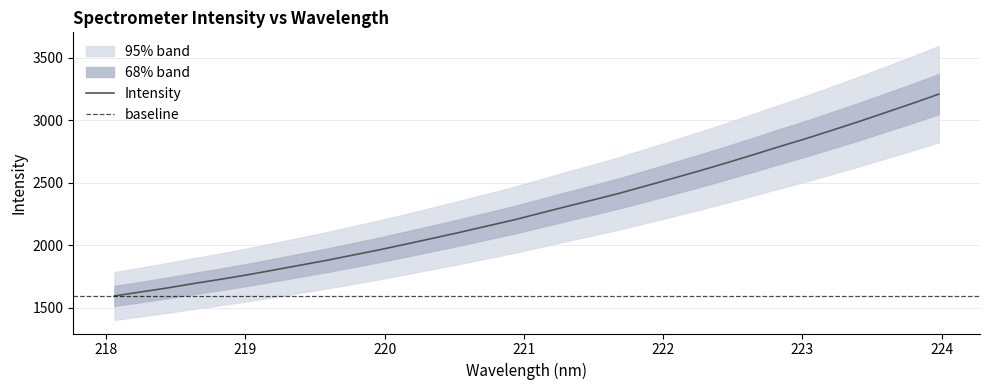

List the labels in order of value, smallest first.

218.0596, 218.2508, 218.442, 218.6332, 218.8244, 219.0156, 219.2067, 219.3979, 219.589, 219.7801, 219.9712, 220.1623, 220.3533, 220.5444, 220.7354, 220.9264, 221.1174, 221.3083, 221.4993, 221.6902, 221.8812, 222.0721, 222.263, 222.4538, 222.6447, 222.8355, 223.0264, 223.2172, 223.408, 223.5987, 223.7895, 223.9802